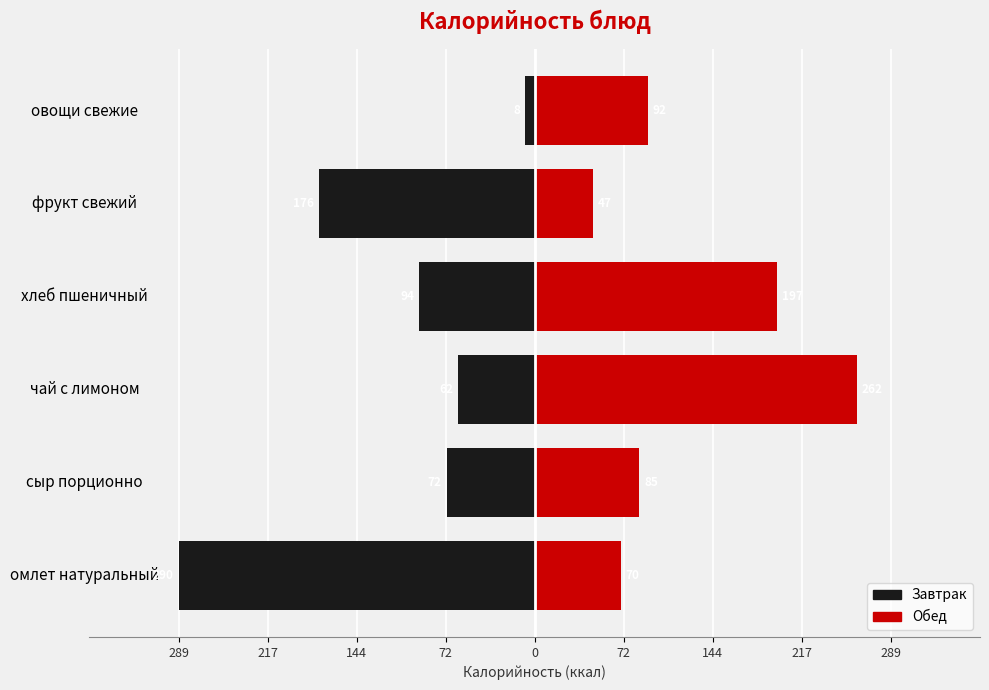

Reading right to left, what are all the values shown in this chart?

Завтрак: -8.0	-175.8	-94.0	-62.0	-71.7	-289.6
Обед: 92.0	47.0	197.0	262.0	85.0	70.0